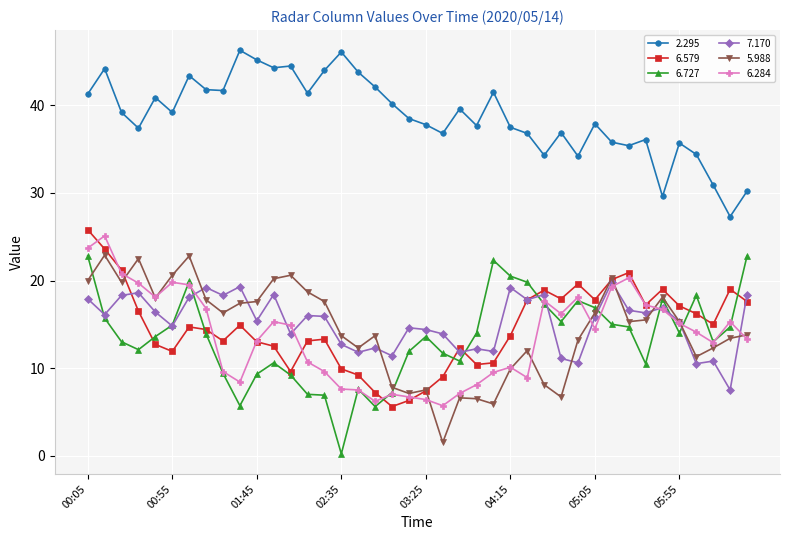

True or false: 5.988 has more than 1 interior local peaks.

True